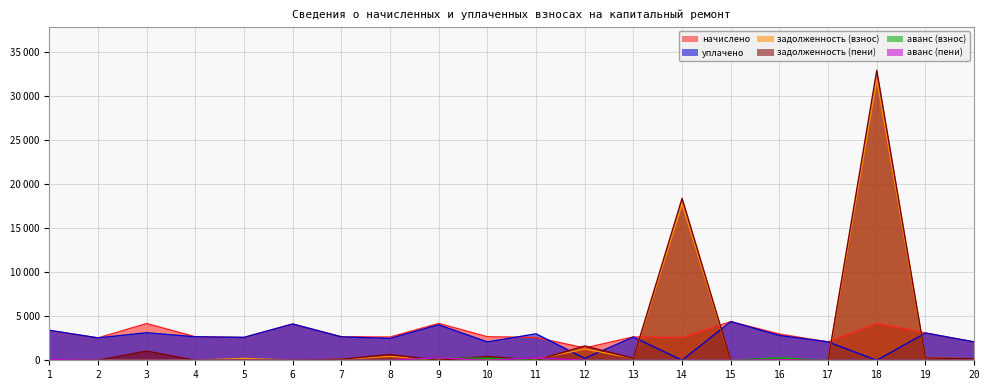

Which series has the largest total across all categories?

начислено